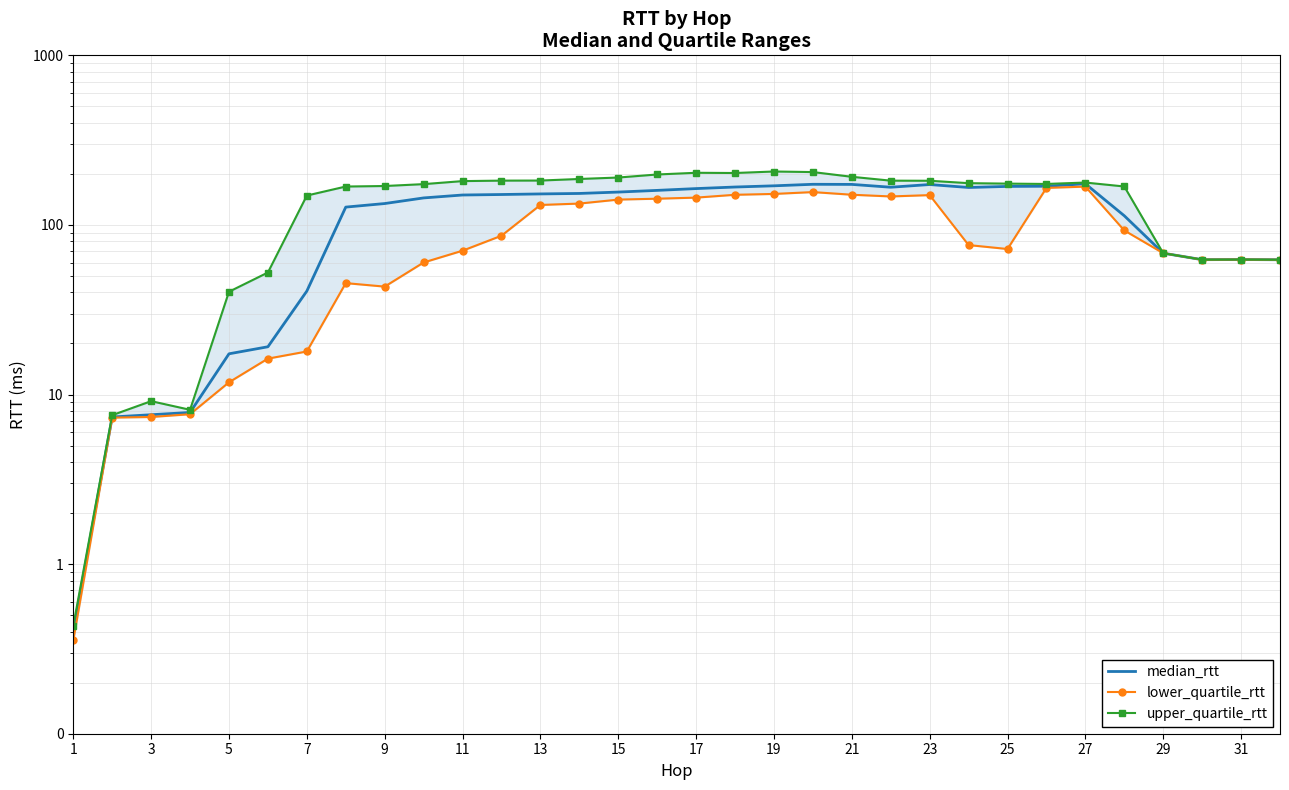

Between 31 and 21, which is larger?

21